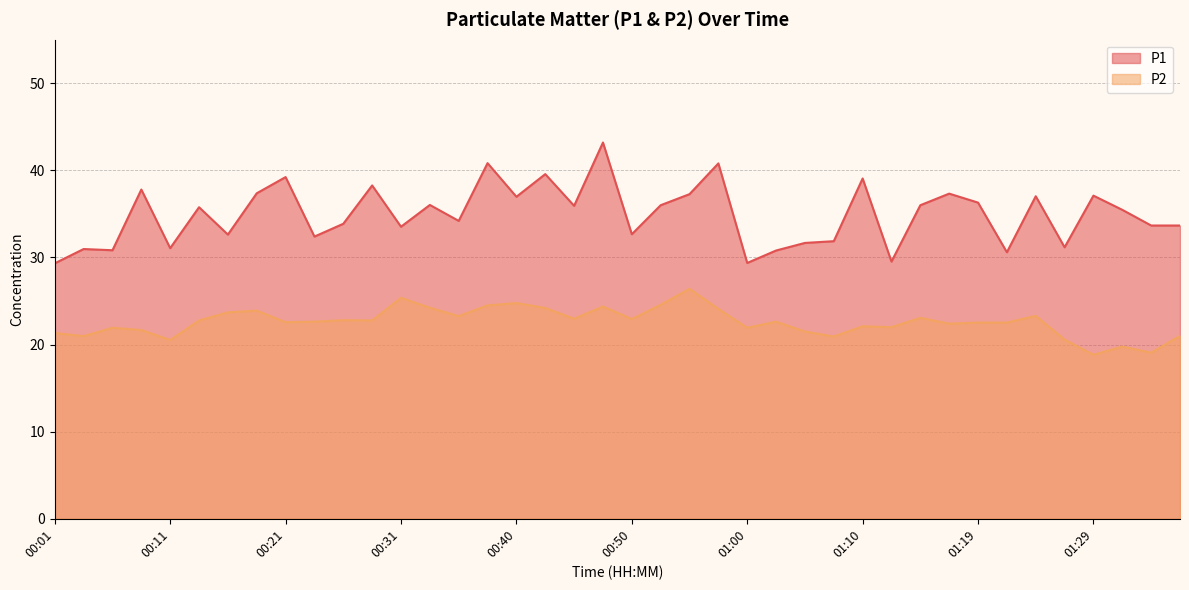

List the series in order of their peak value, highest first.

P1, P2